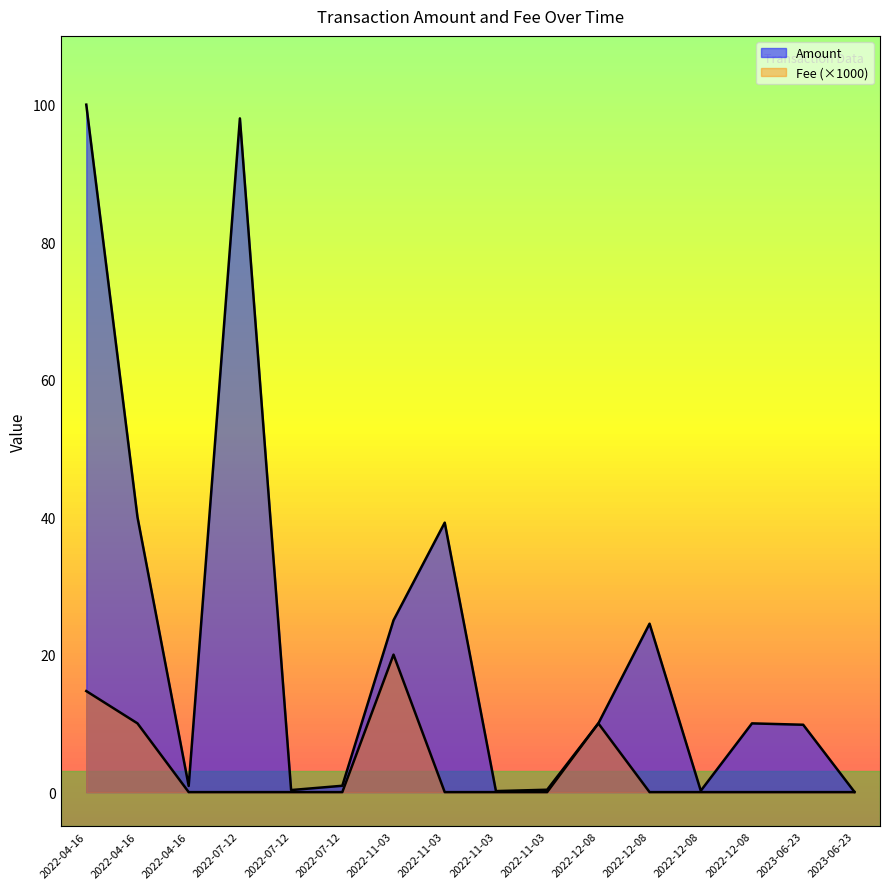

At which category does Amount reach its first local valley?

2022-04-16